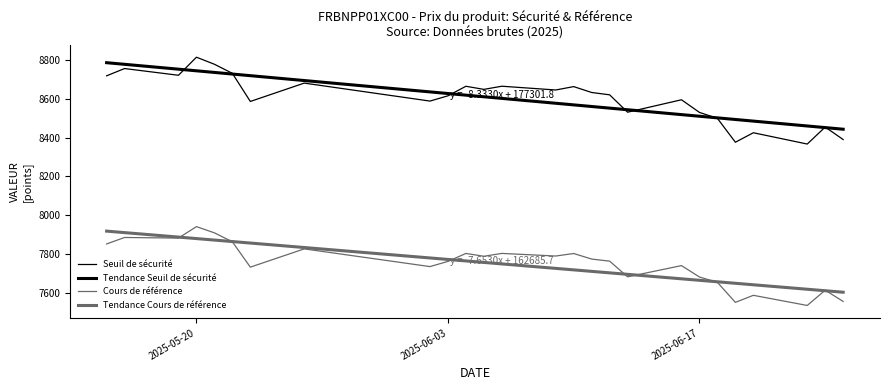

List the series in order of their peak value, highest first.

Seuil de sécurité, Tendance Seuil de sécurité, Cours de référence, Tendance Cours de référence